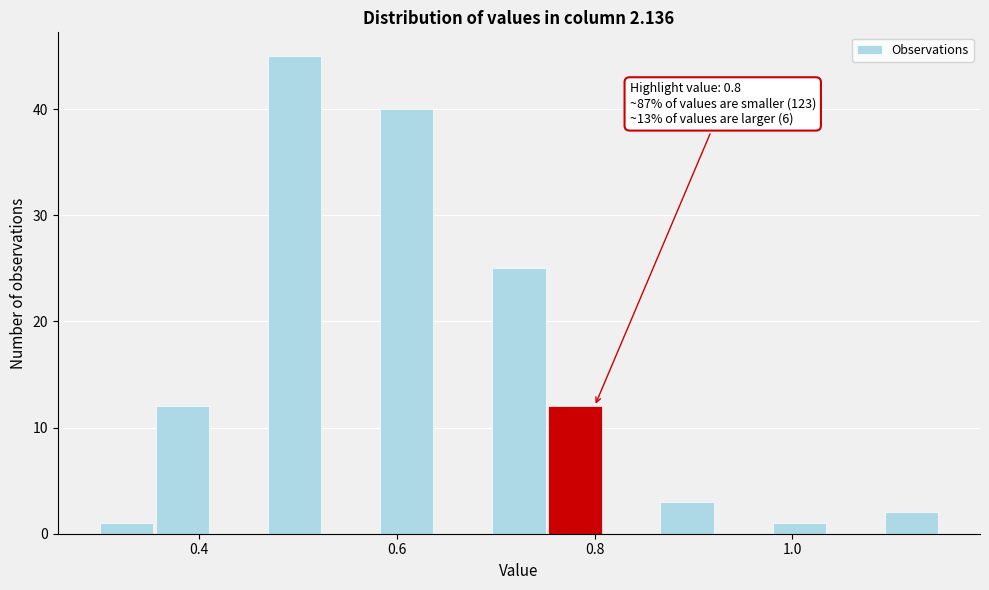

Around what value on the x-axis is the tallest bar? Give the approximate position of its centre, as read against the axis.

0.50